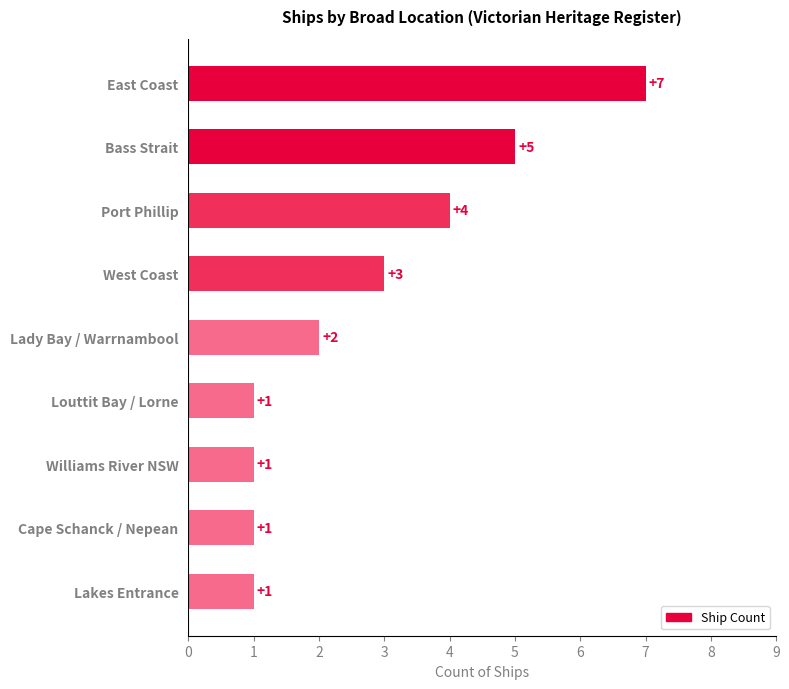

Count the values in the range 1 to 4.

7